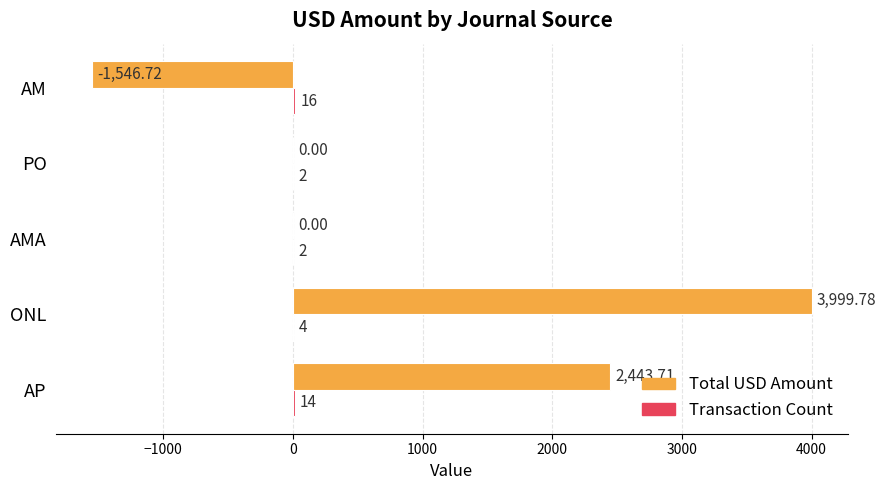

Which series has the largest total across all categories?

Total USD Amount